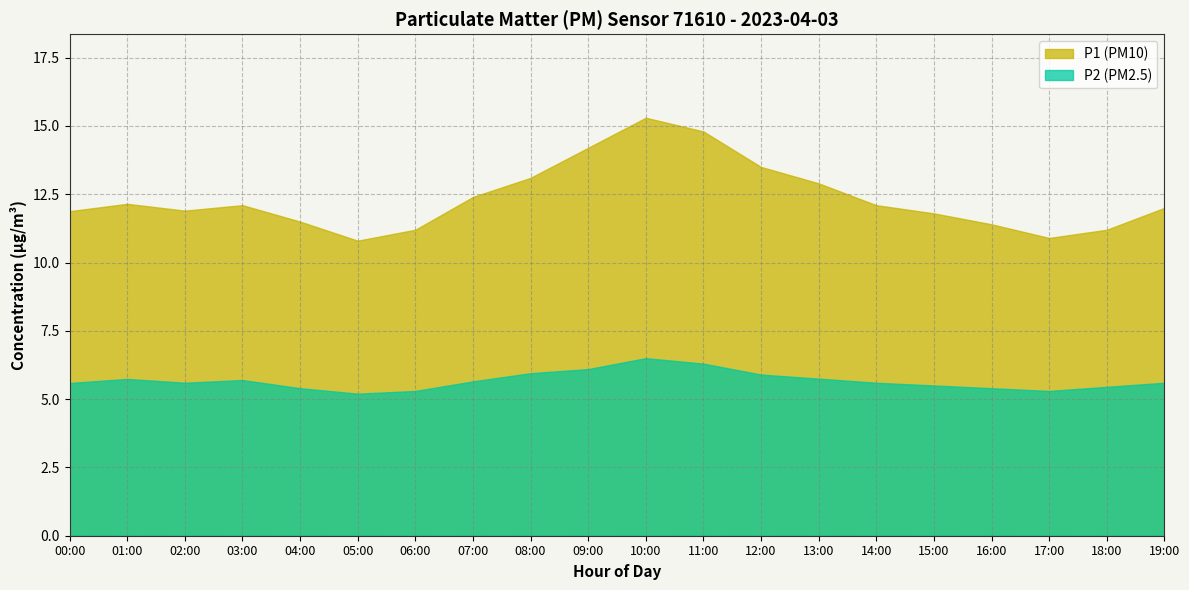

True or false: P2 and P1 intersect in this chart.

False